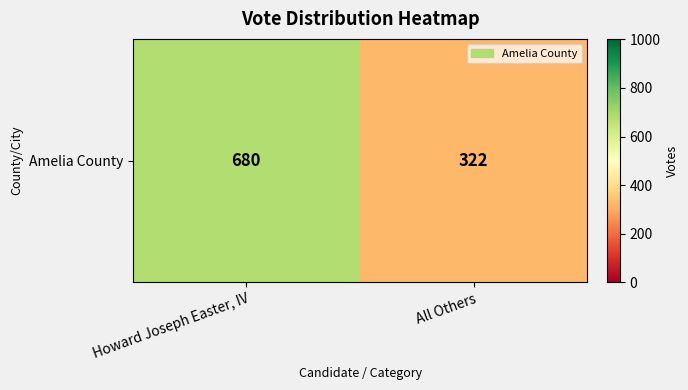

Which label corresponds to the largest value in the chart?

Howard Joseph Easter, IV